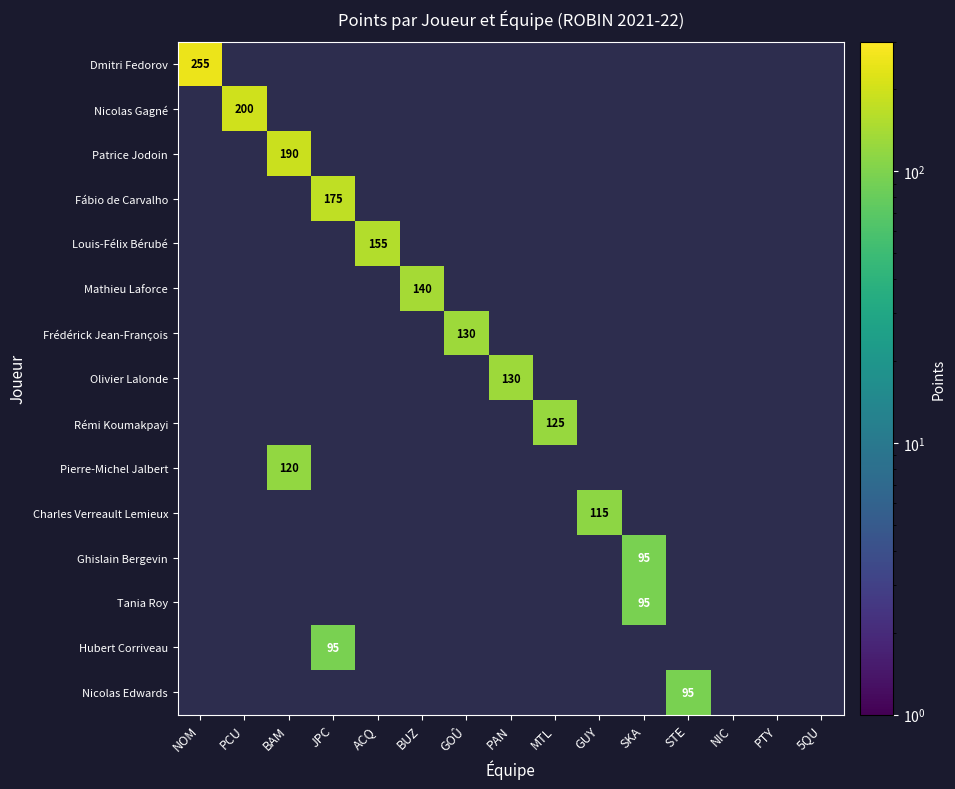

The value of Olivier Lalonde at STE is -47. True or false?

False